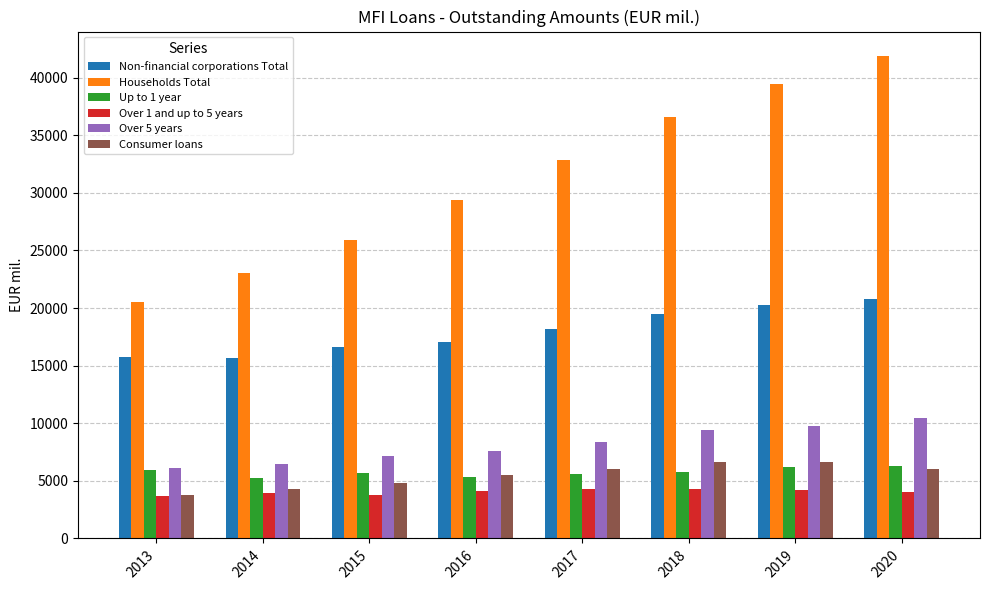

Is the value of Households Total at 2018 greater than the value of Non-financial corporations Total at 2013?

Yes